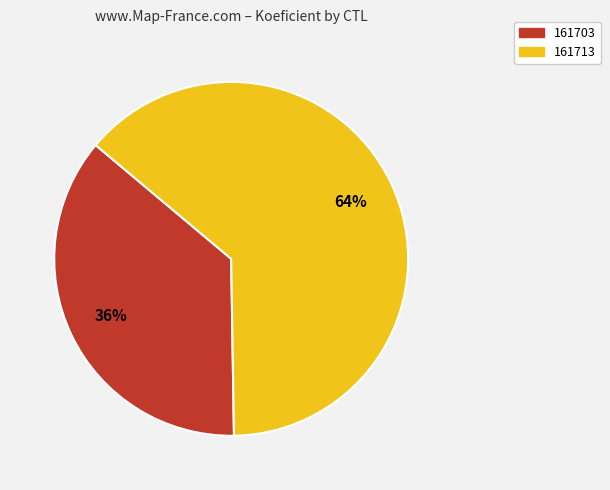

Do 161703 and 161713 together represent more than half of the pie?

Yes